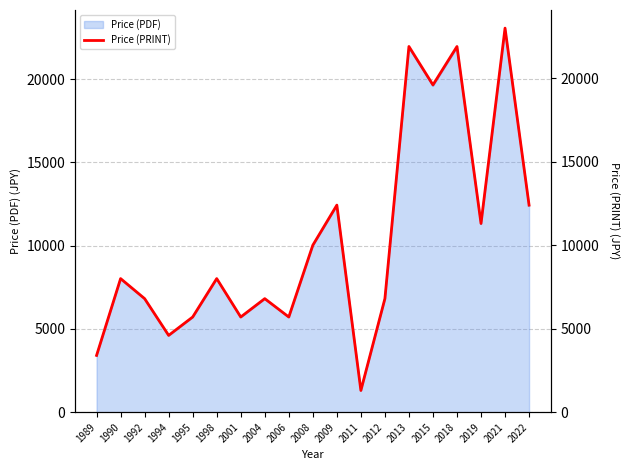

How many lines are shown in the chart?

1